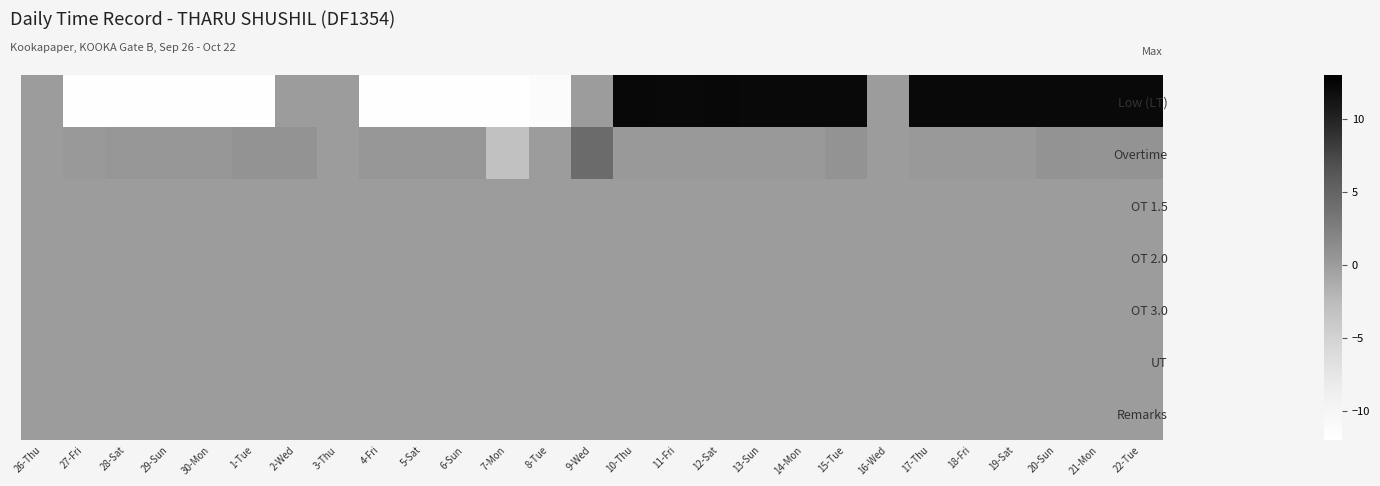

How many distinct data groups are displayed?

7